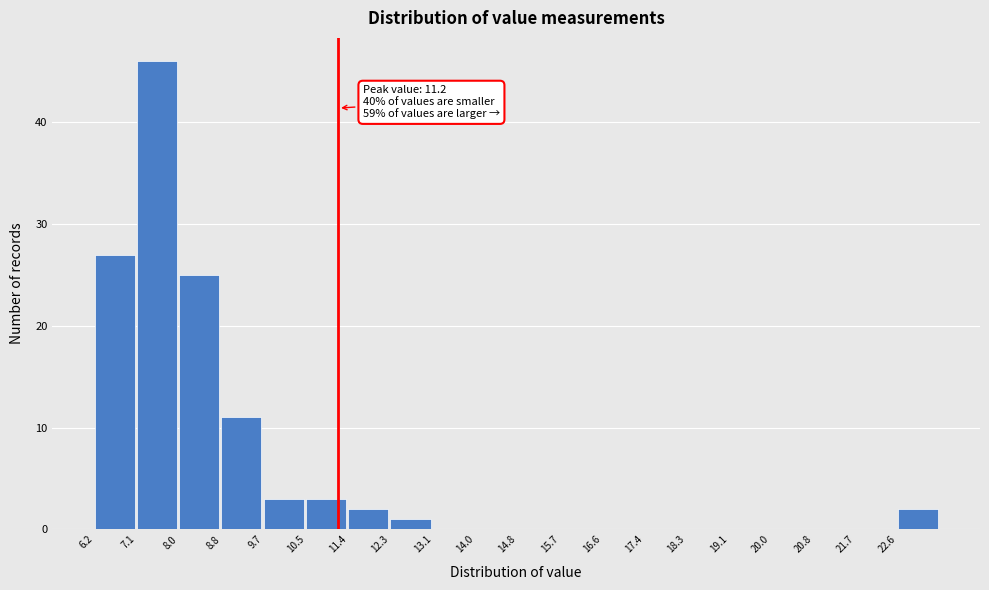

Over which range of the x-axis is the bar tallest?

7.1 to 8.0